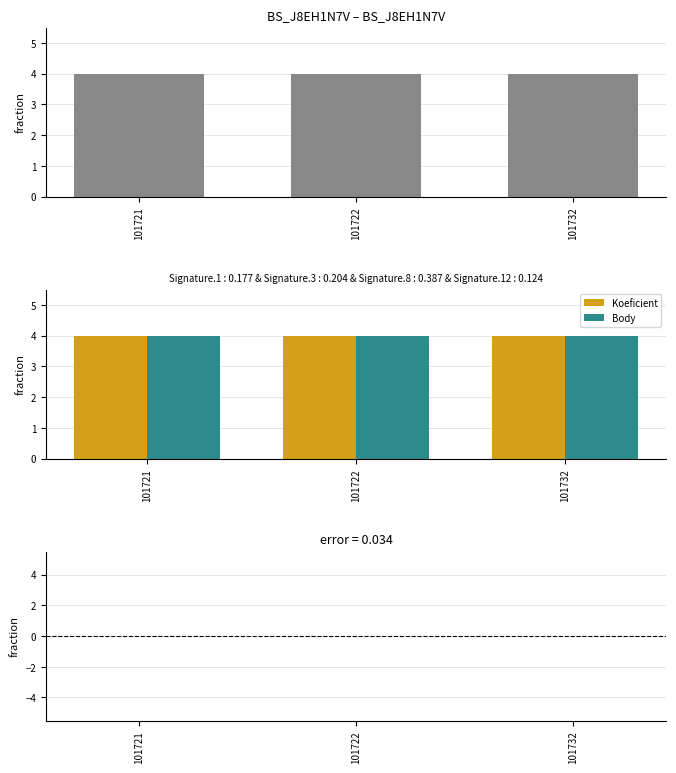

Reading right to left, what are all the values shown in this chart?

Koeficient: 4	4	4
Body: 4	4	4
Body − Koeficient: 0	0	0